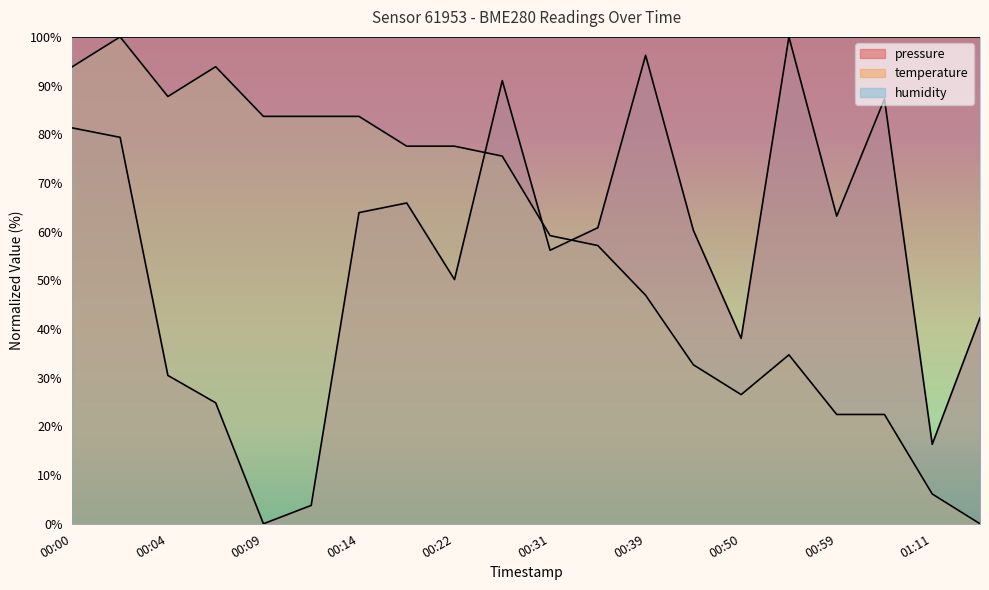

The value of pressure at 00:20 is 65.9. True or false?

True